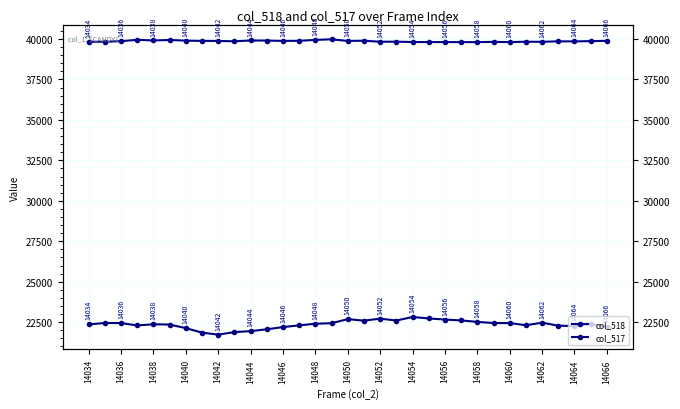

True or false: col_518 and col_517 intersect in this chart.

False